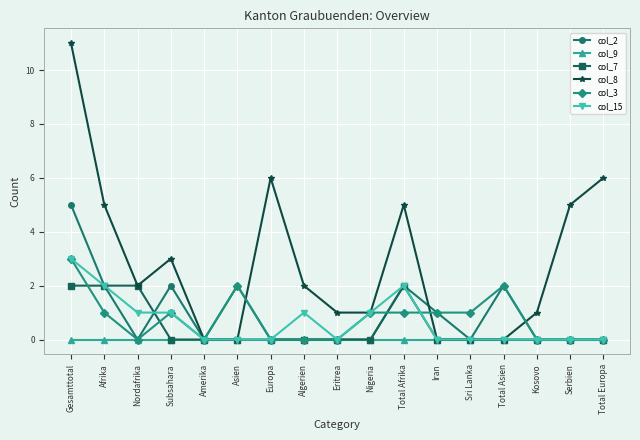

At which category is the sum across all series the highest?

Gesamttotal